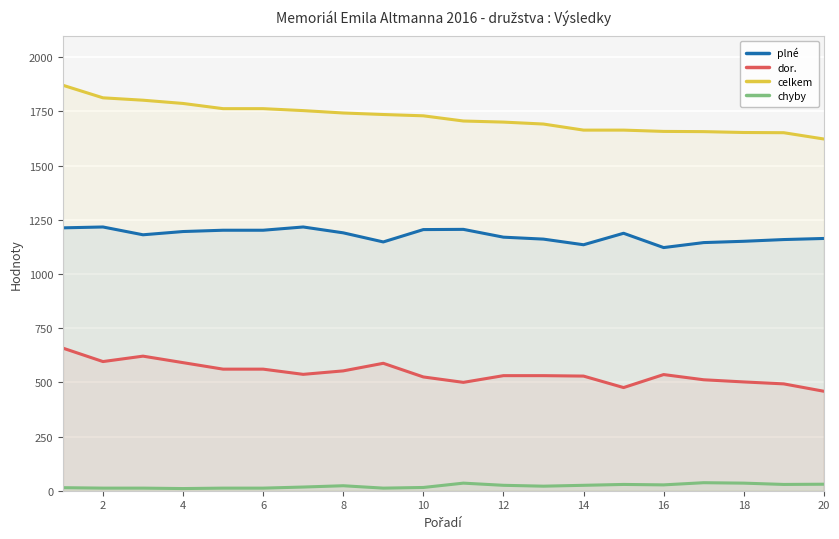

What is the greatest value displayed?

1871